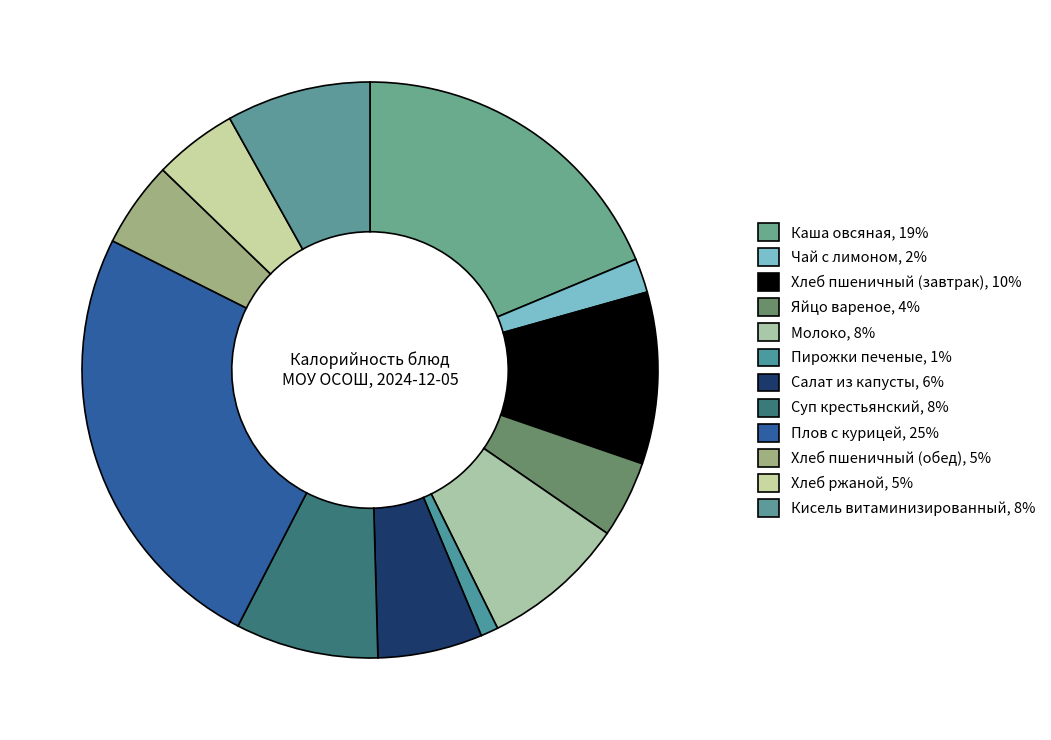

What percentage is the Яйцо вареное slice, to the nearest percent?

4%